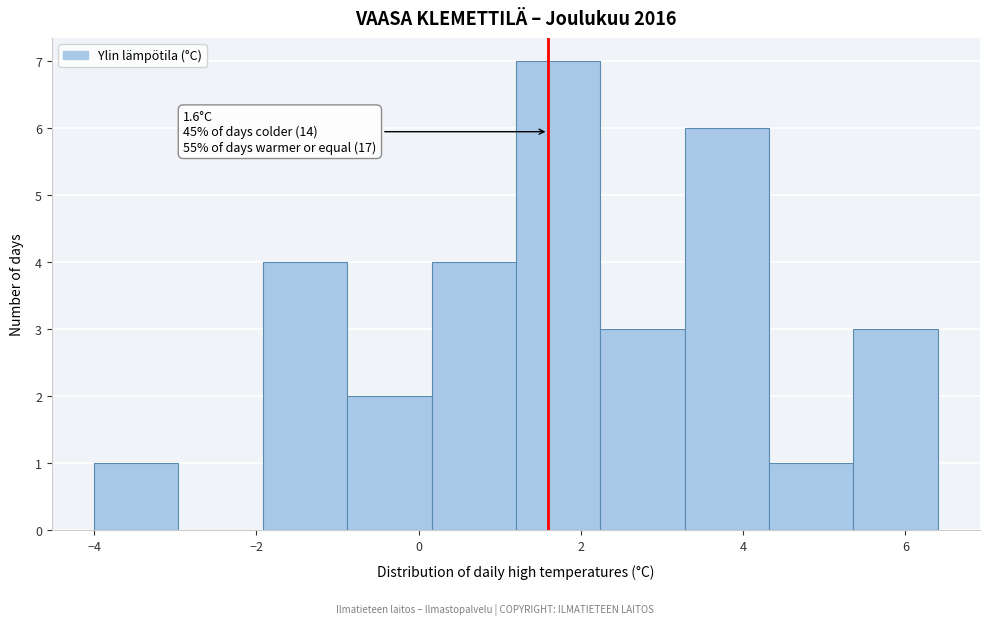

Over which range of the x-axis is the bar tallest?

1.20 to 2.24